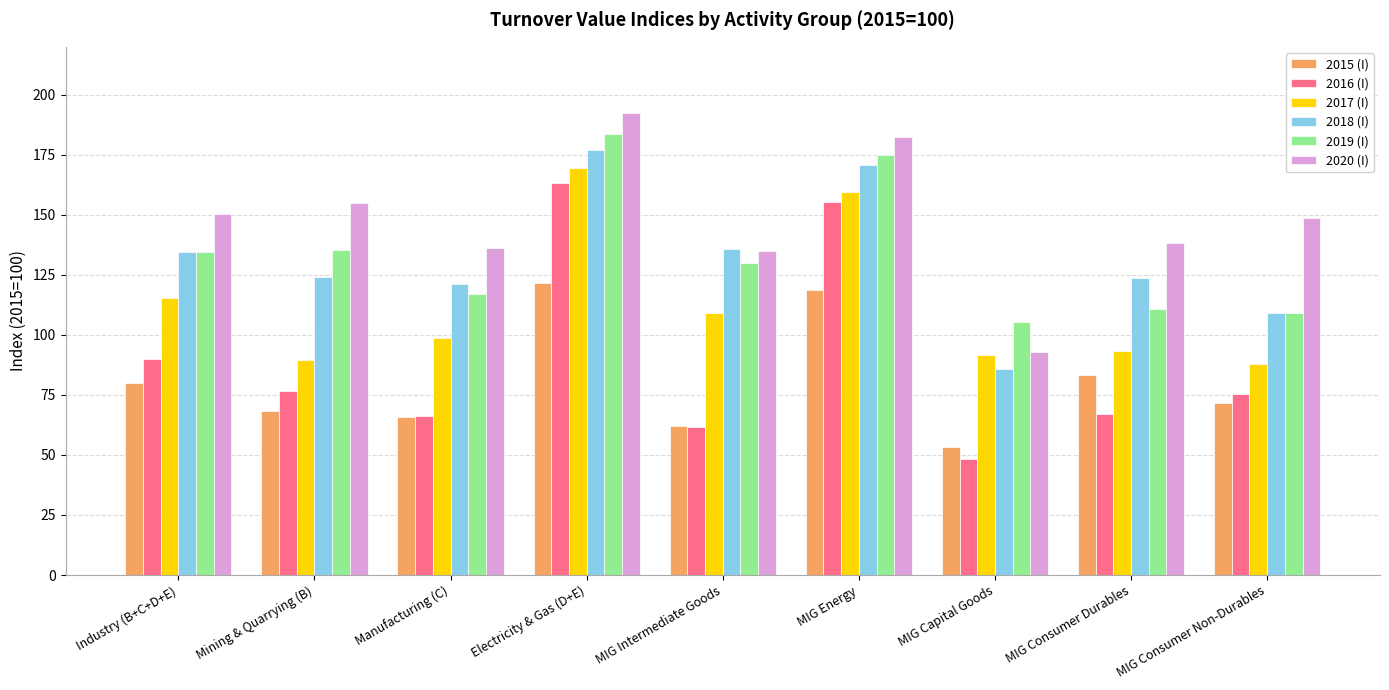

What is the sum of all 2016 (I) values?

803.9